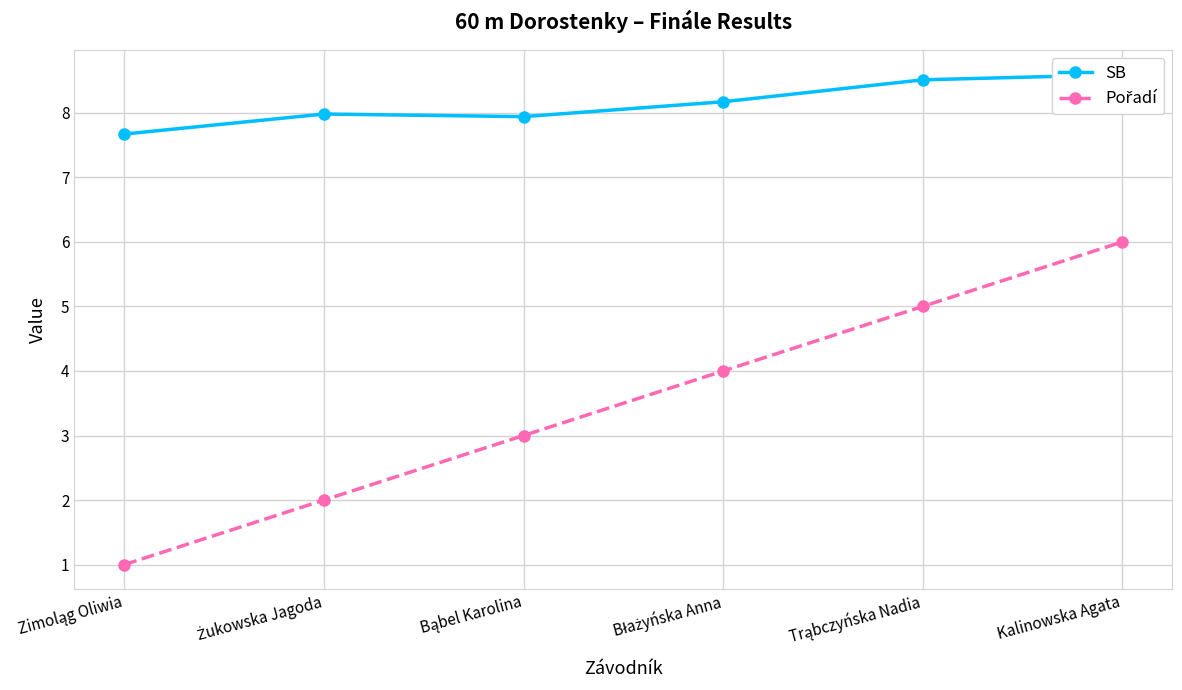

Which has a higher value, Błażyńska Anna or Trąbczyńska Nadia?

Trąbczyńska Nadia